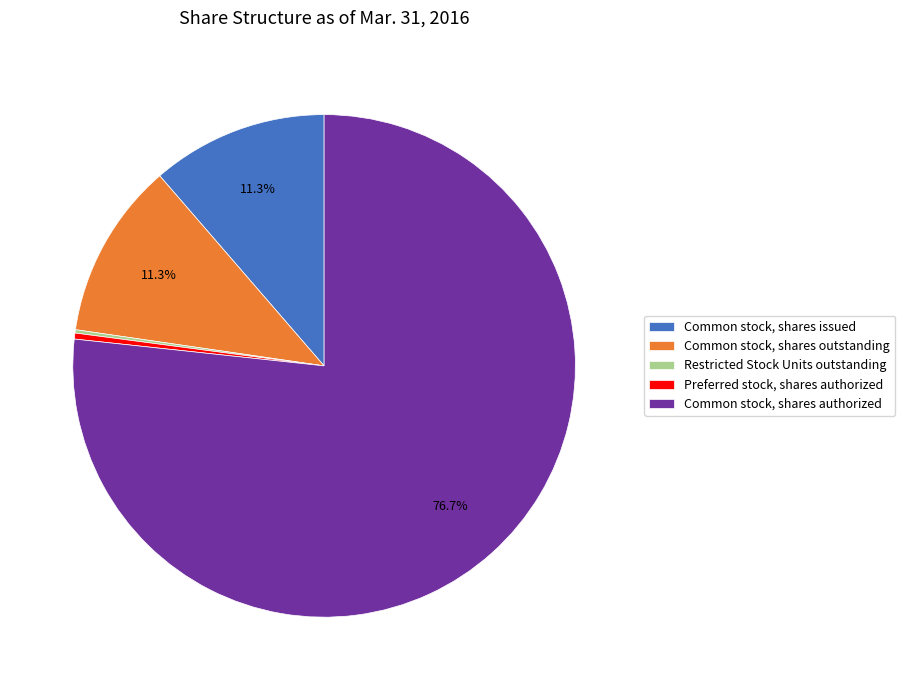

Is there a majority slice in this chart?

Yes